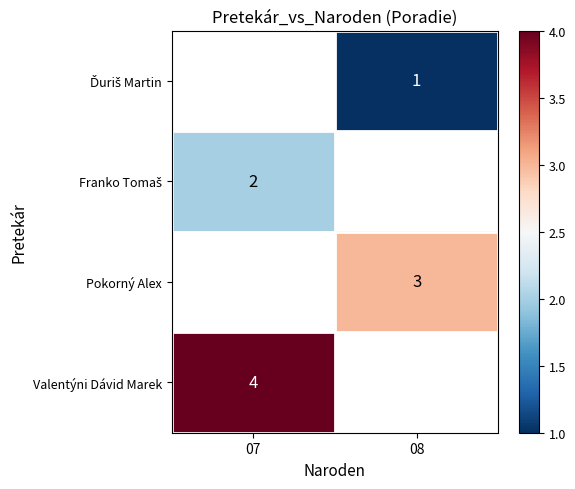

List the labels in order of row_3 value, smallest first.

07, 08